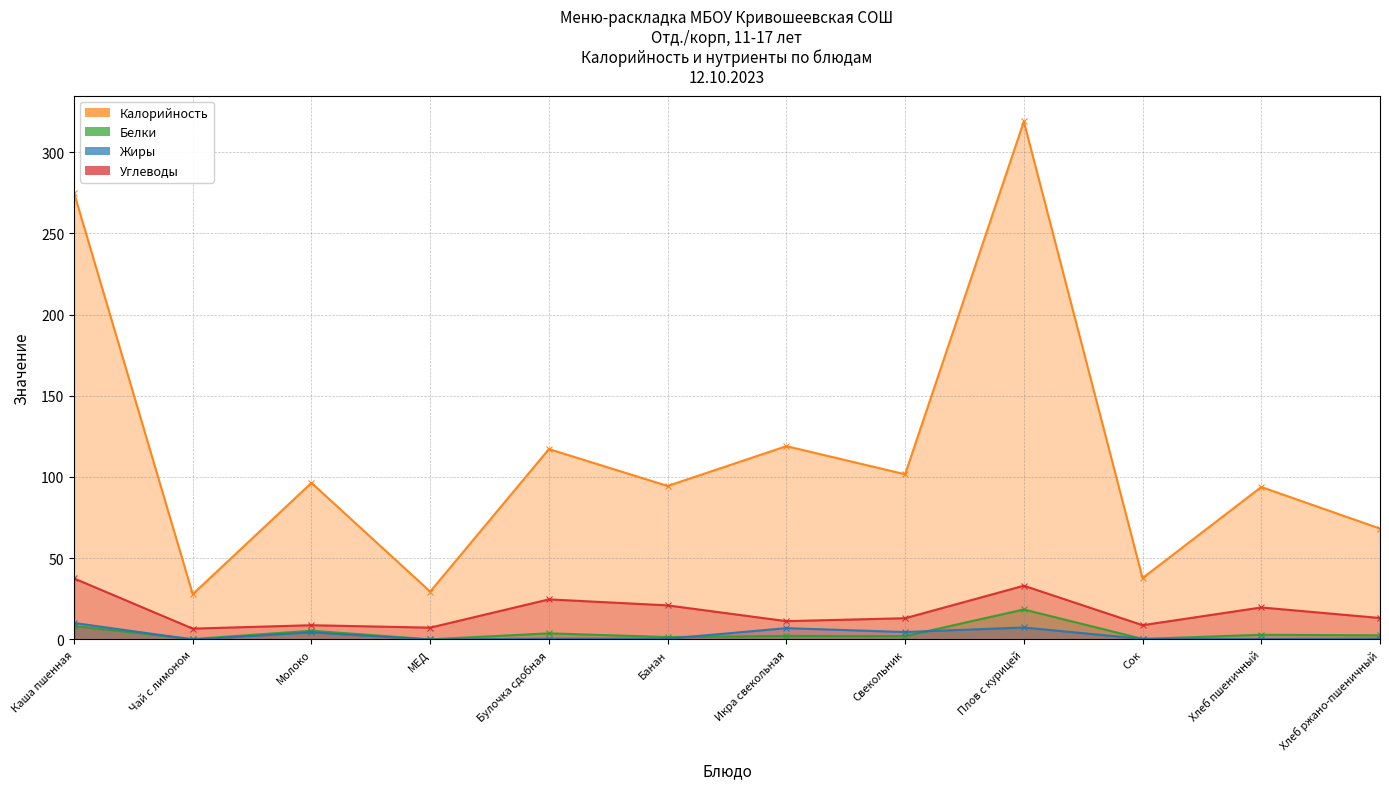

How many data points does each series have?

12